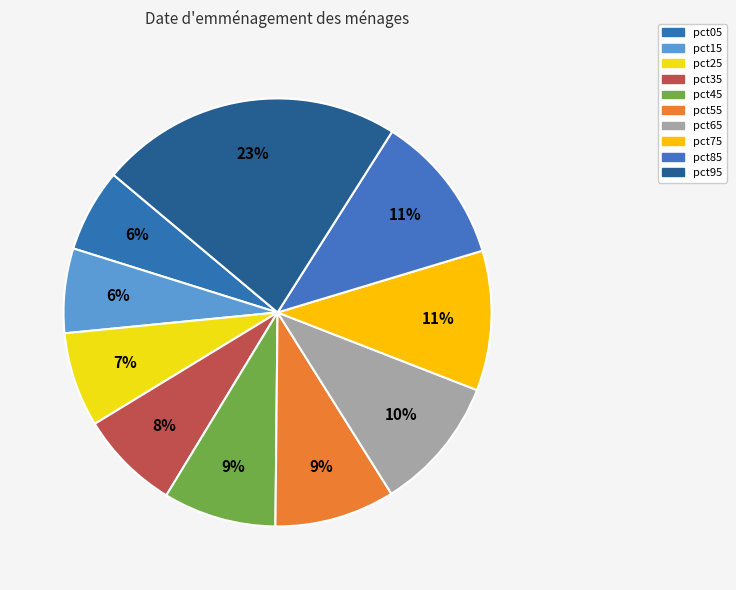

Is there any slice that represents more than half of the pie?

No